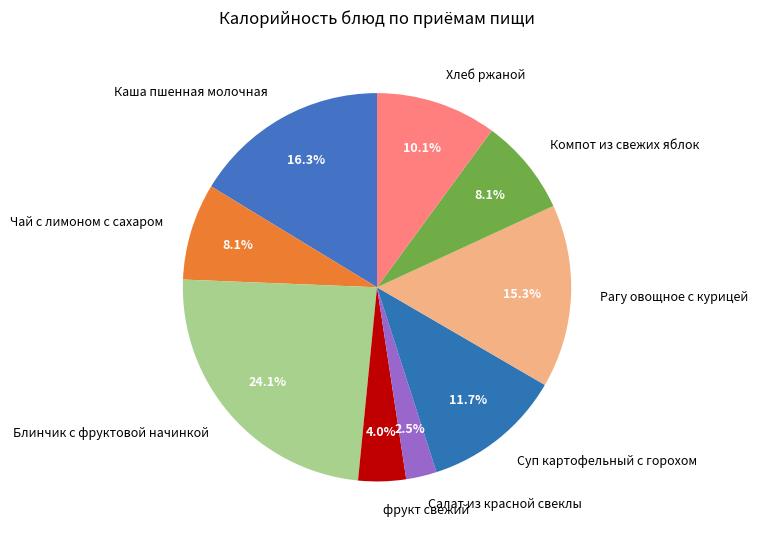

Between Суп картофельный с горохом and Каша пшенная молочная, which is larger?

Каша пшенная молочная